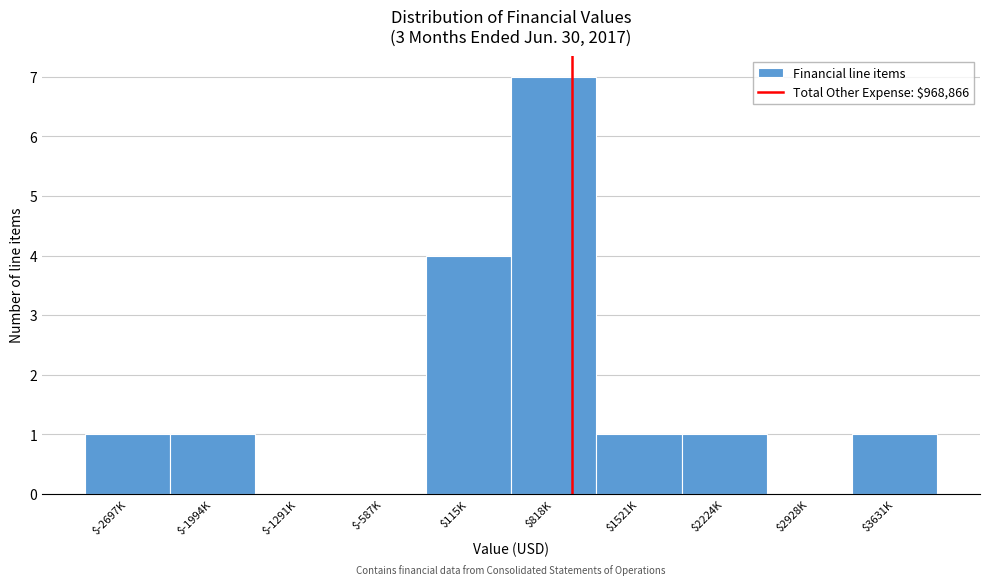

At which category does the chart reach its peak across all series?

$818K